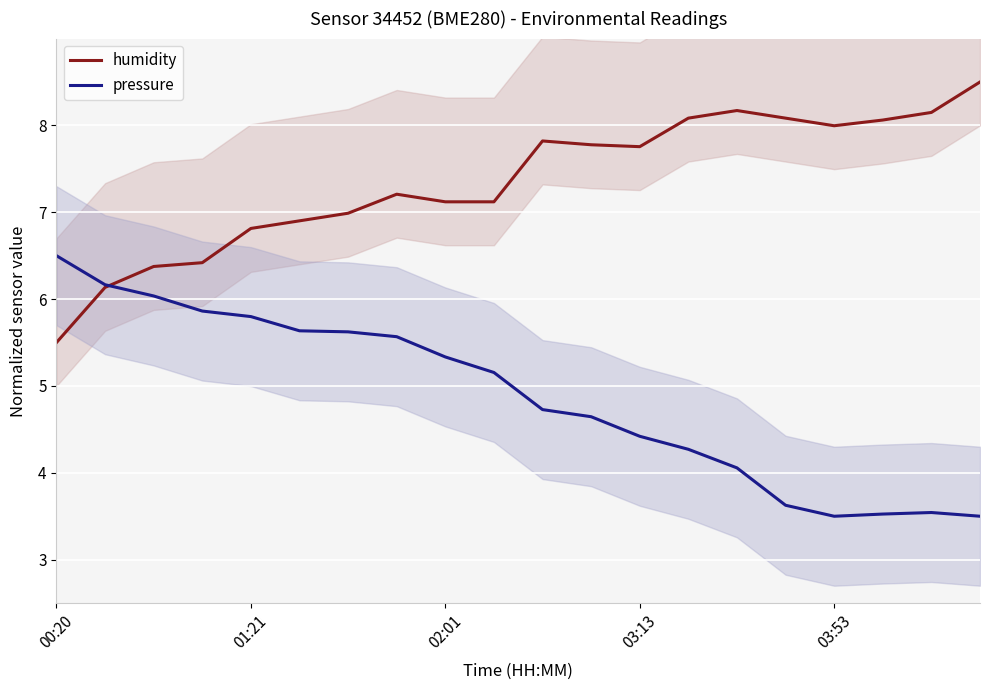

What is the difference between the maximum and second lowest values in the pressure series?

3.0